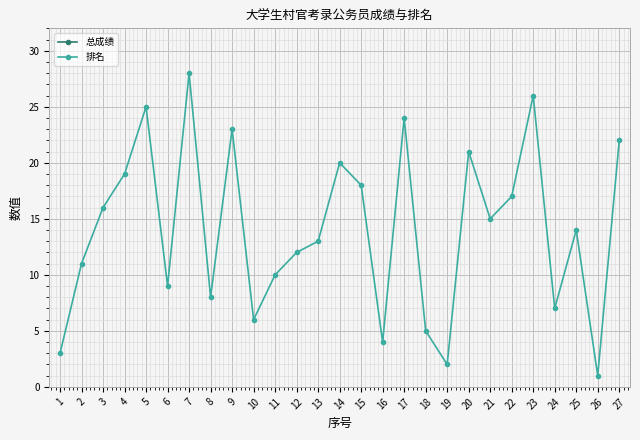

True or false: 排名 and 总成绩 cross at least once.

False